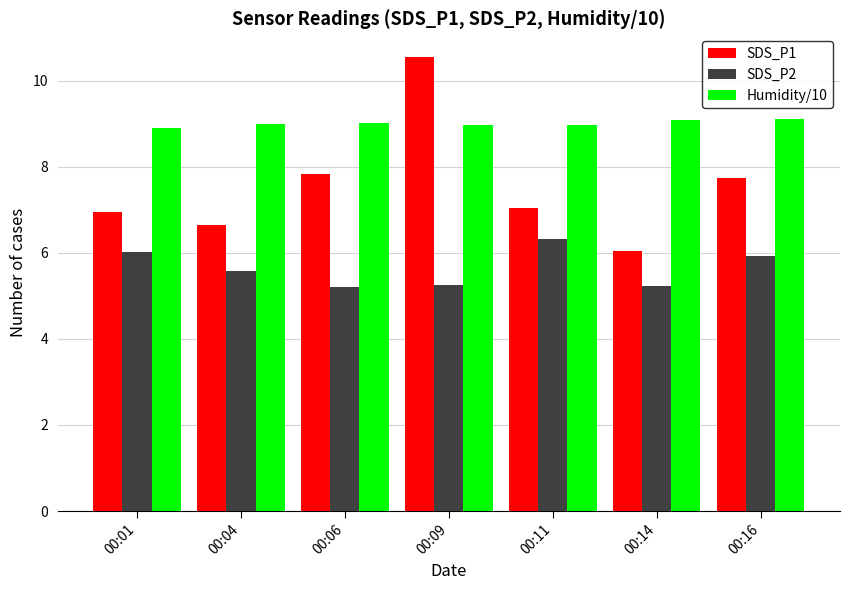

List the series in order of their overall mean, highest first.

Humidity/10, SDS_P1, SDS_P2